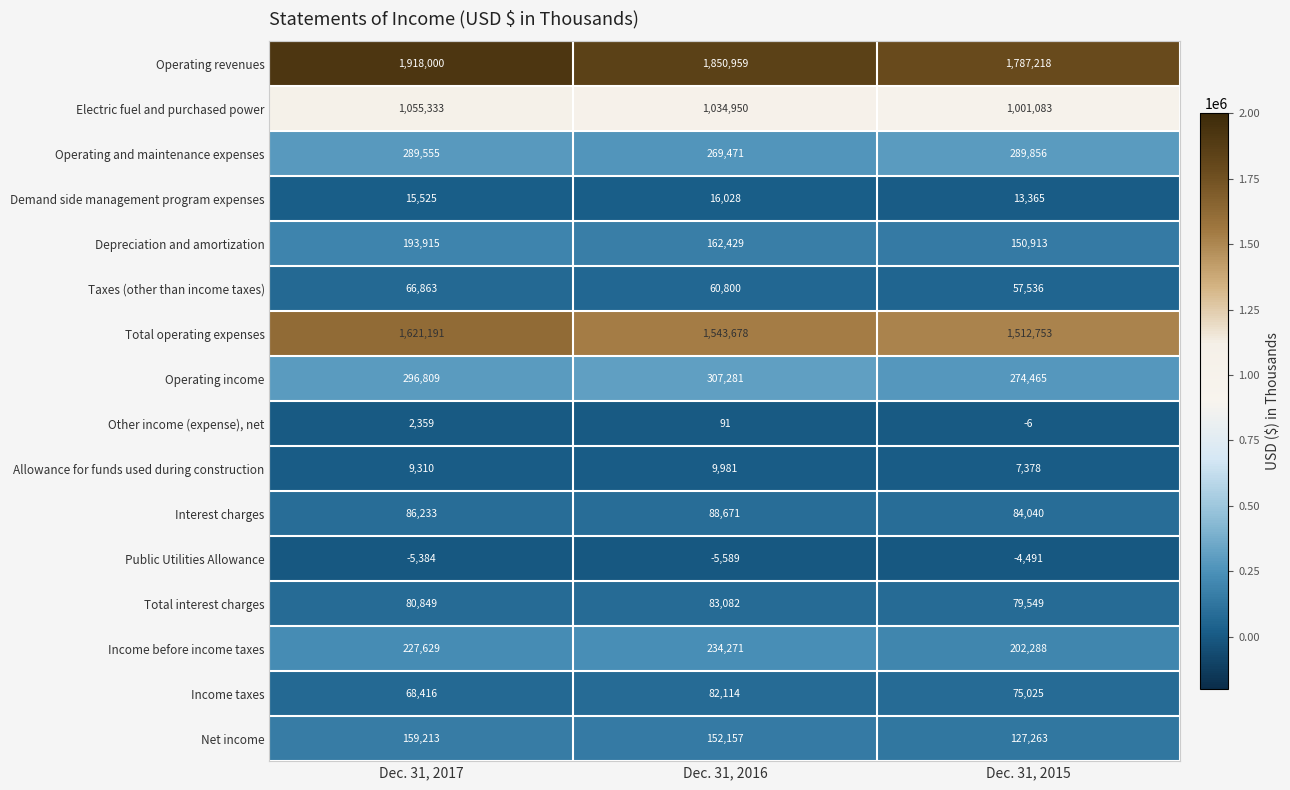

What is the spread (max minus min) of values at Dec. 31, 2016?

1856548